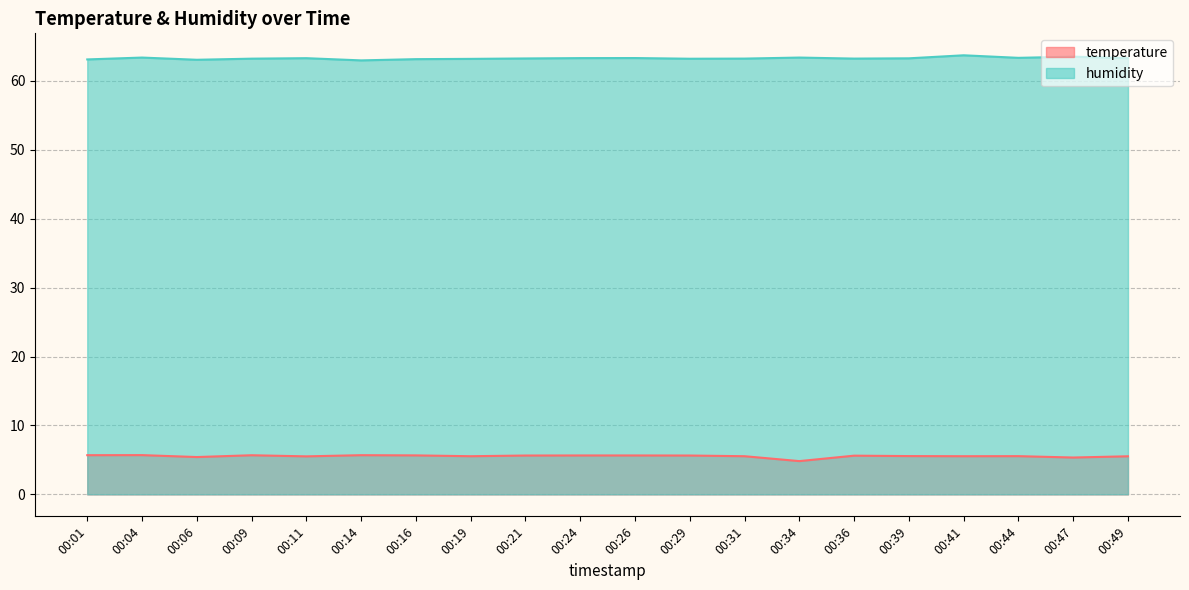

The value of temperature at 00:04 is 5.7. True or false?

True